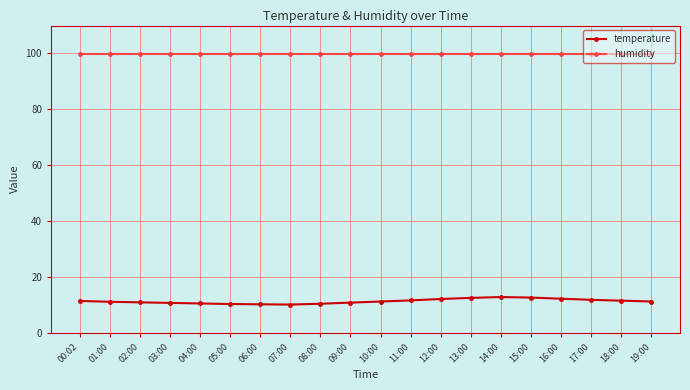

What is the average value of the temperature series?

11.3